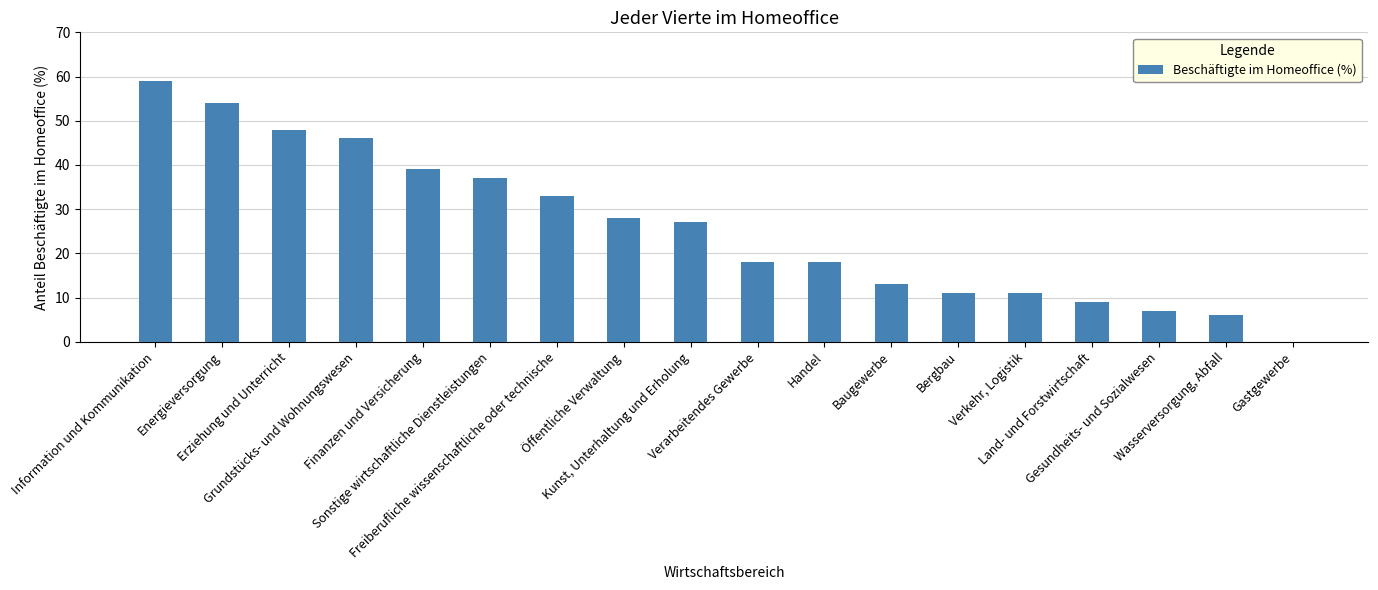

Where does the data first go above 27?

Information und Kommunikation